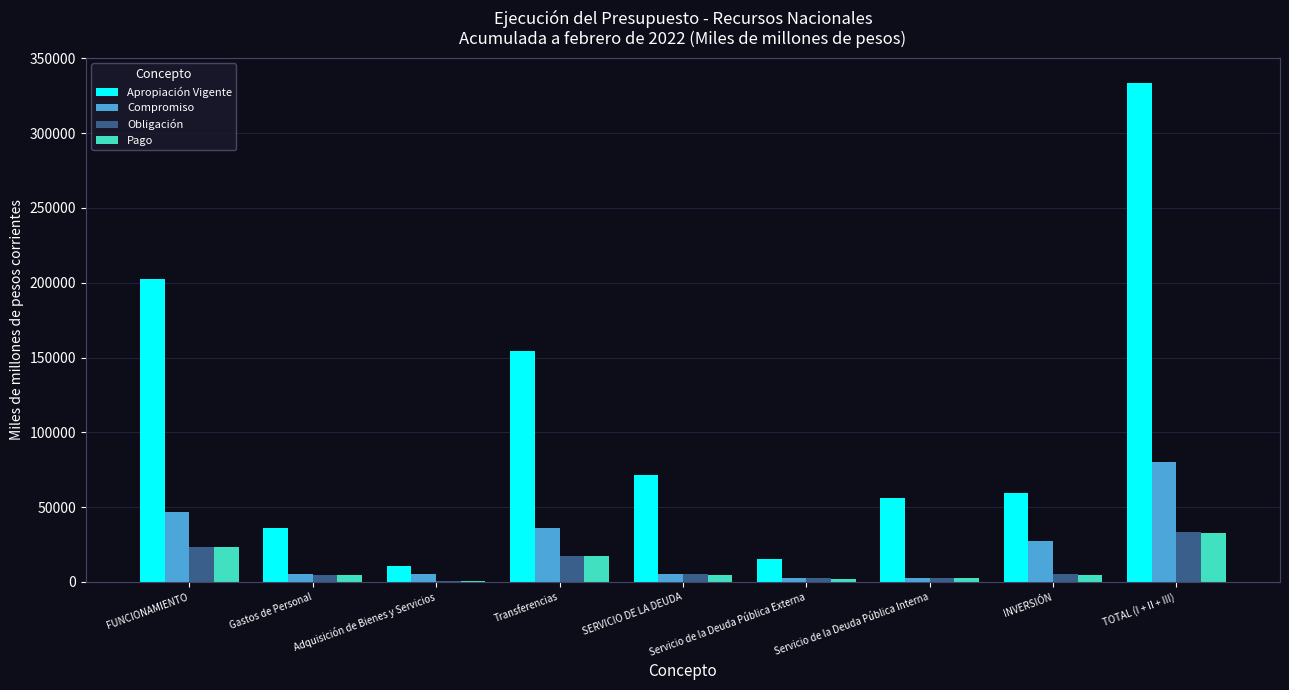

At which label does Obligación reach its peak?

TOTAL (I + II + III)